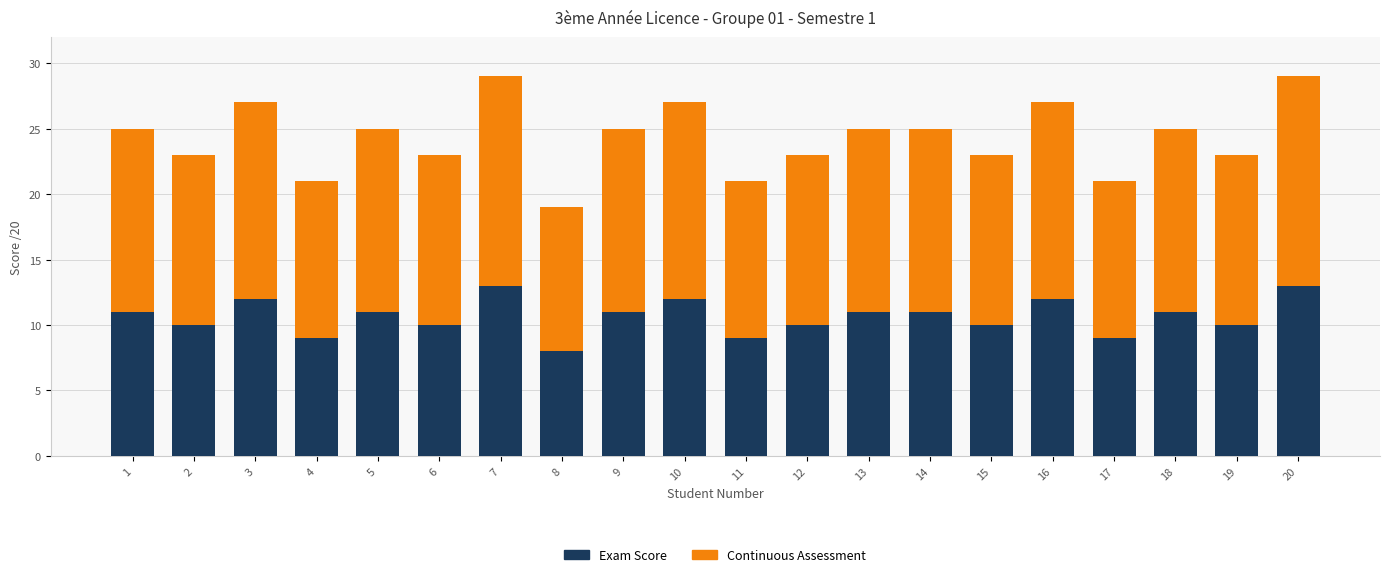

Count the Exam Score values in the range 10 to 12.

14